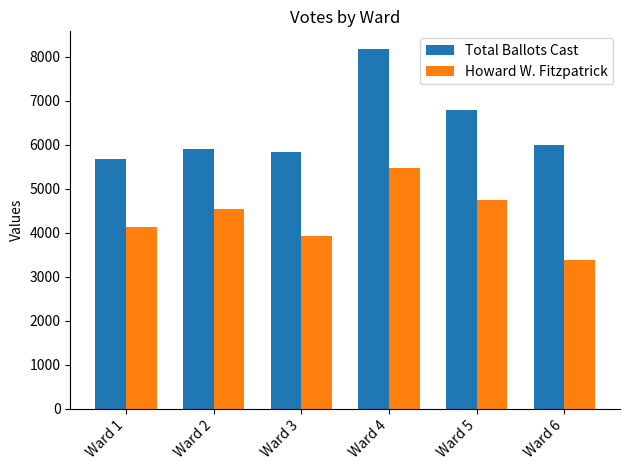

How many groups of bars are there?

6